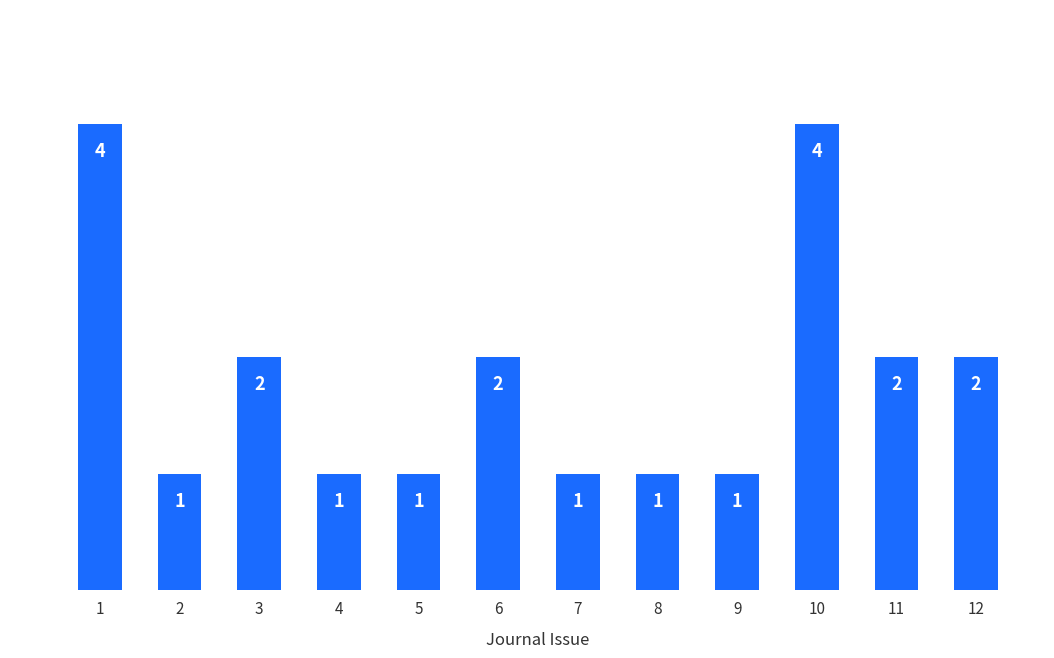

What is the greatest value displayed?

4